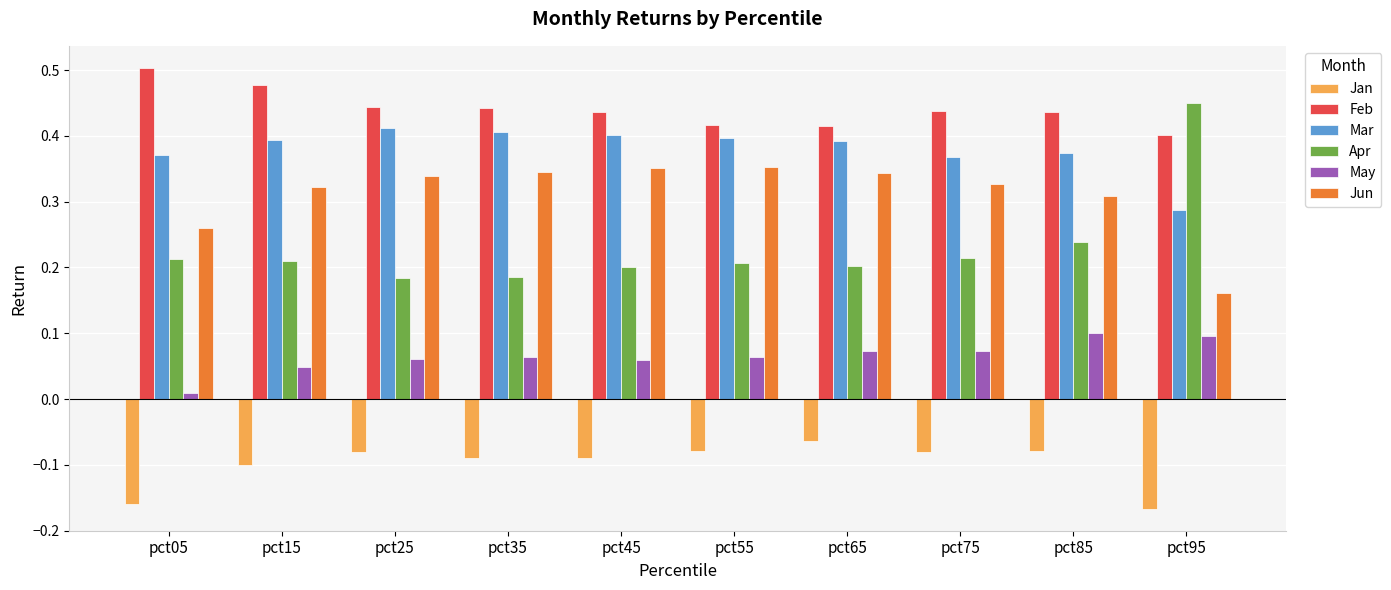

How many bars are there in each group?

6